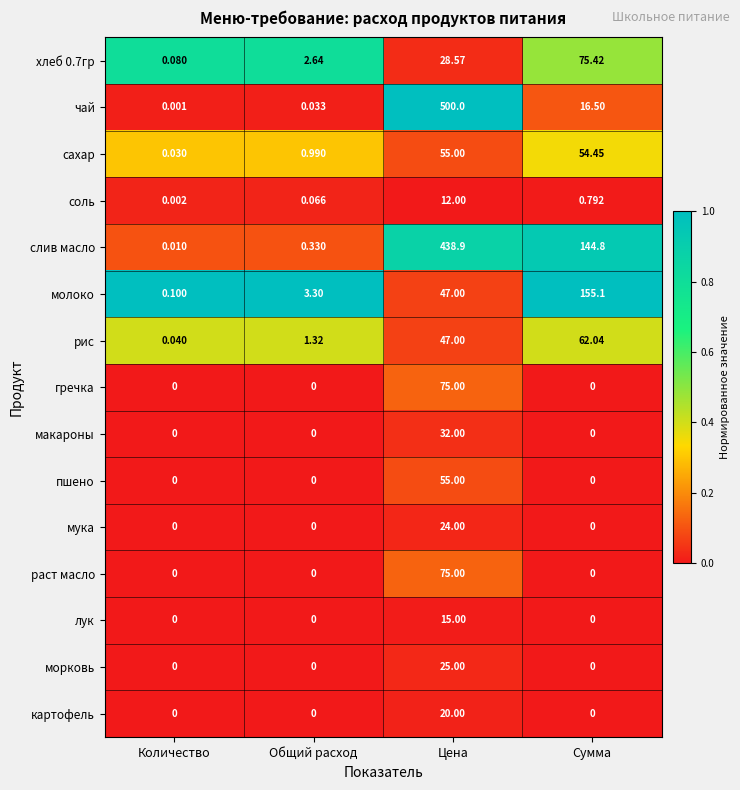

Which series has the widest spread of values?

чай